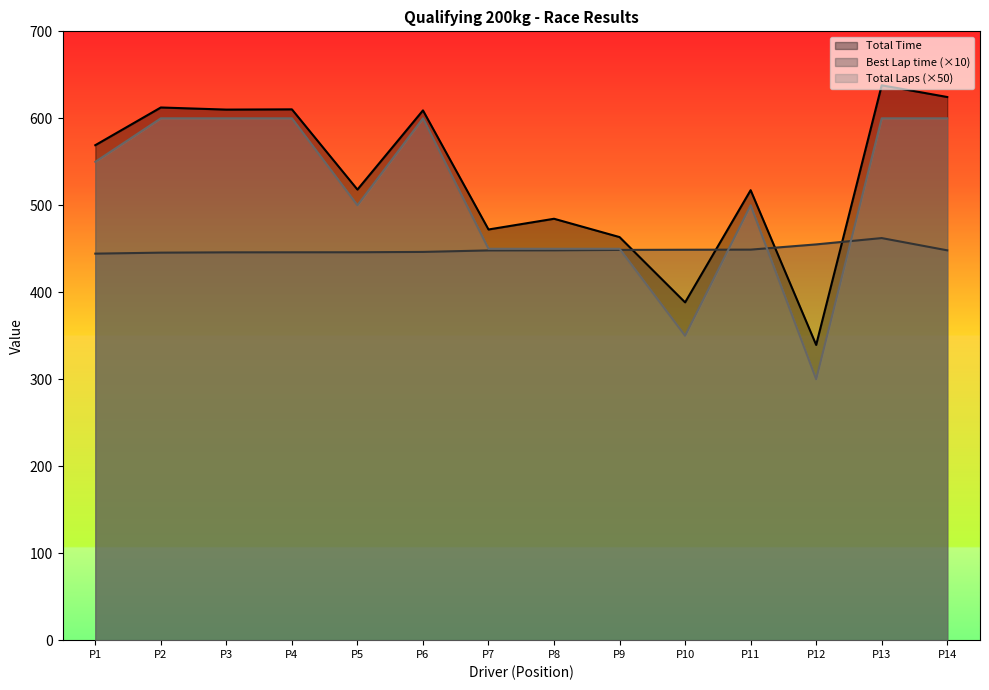

At how many categories does at least one series exceed 460?

12